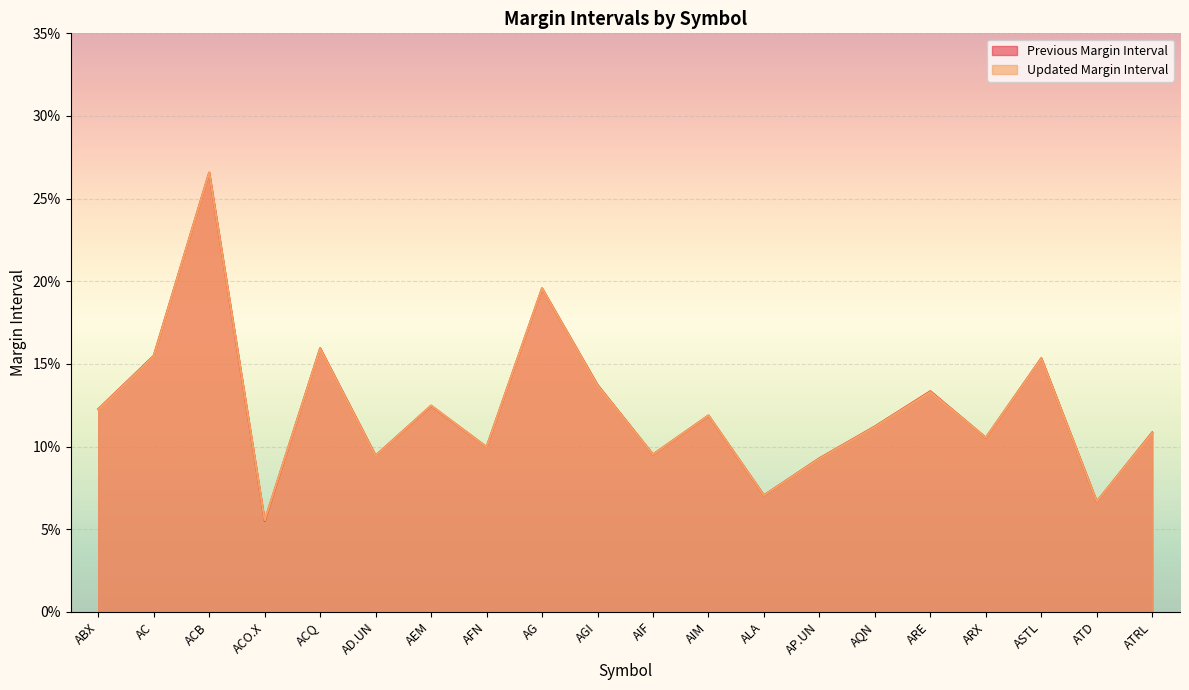

Is it true that Updated Margin Interval equals 0.1 at ABX?

True